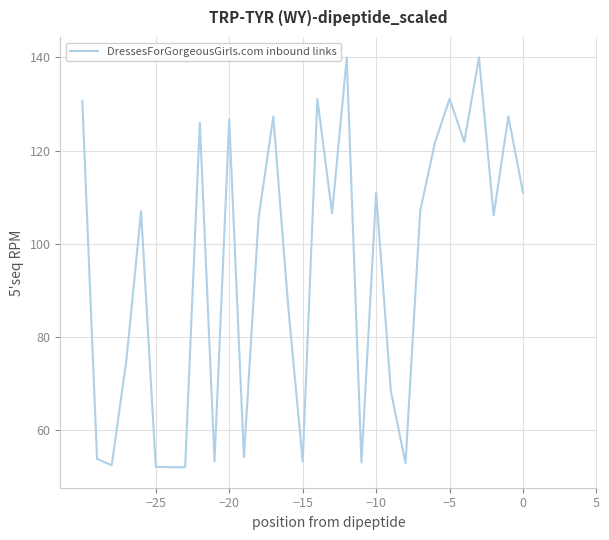

What is the minimum value shown in the chart?

52.0